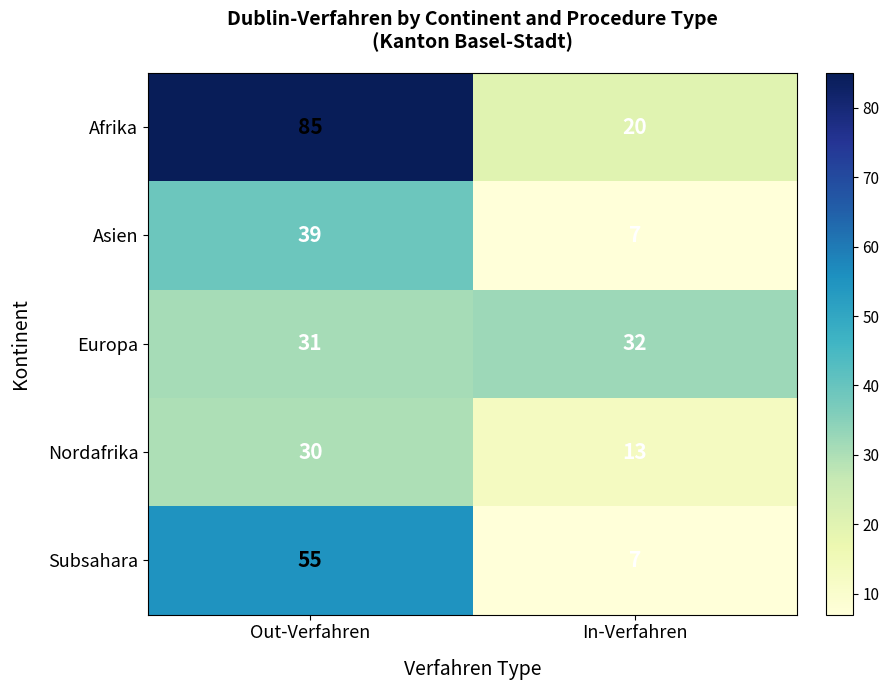

Reading right to left, transcribe all the data shown in this chart.

Afrika: 20	85
Asien: 7	39
Europa: 32	31
Nordafrika: 13	30
Subsahara: 7	55